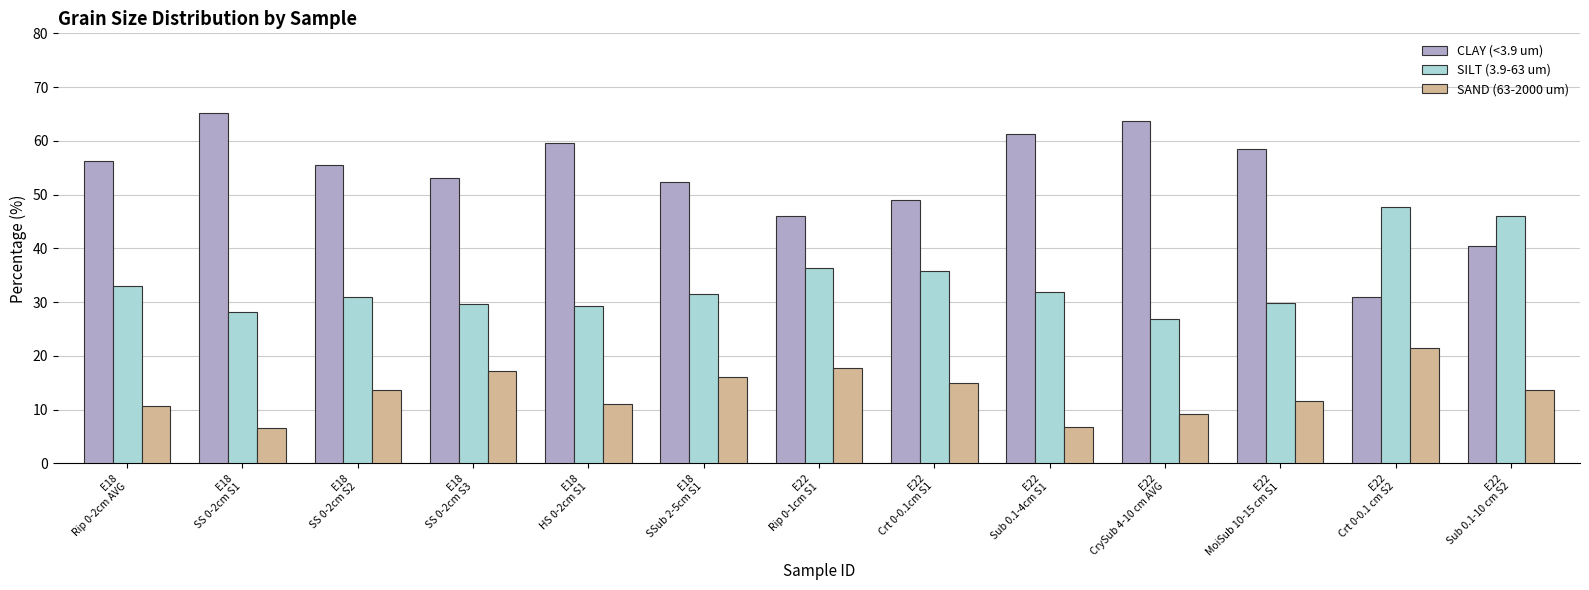

What is the difference between the highest and lowest values at E22
CrySub 4-10 cm AVG?

54.5